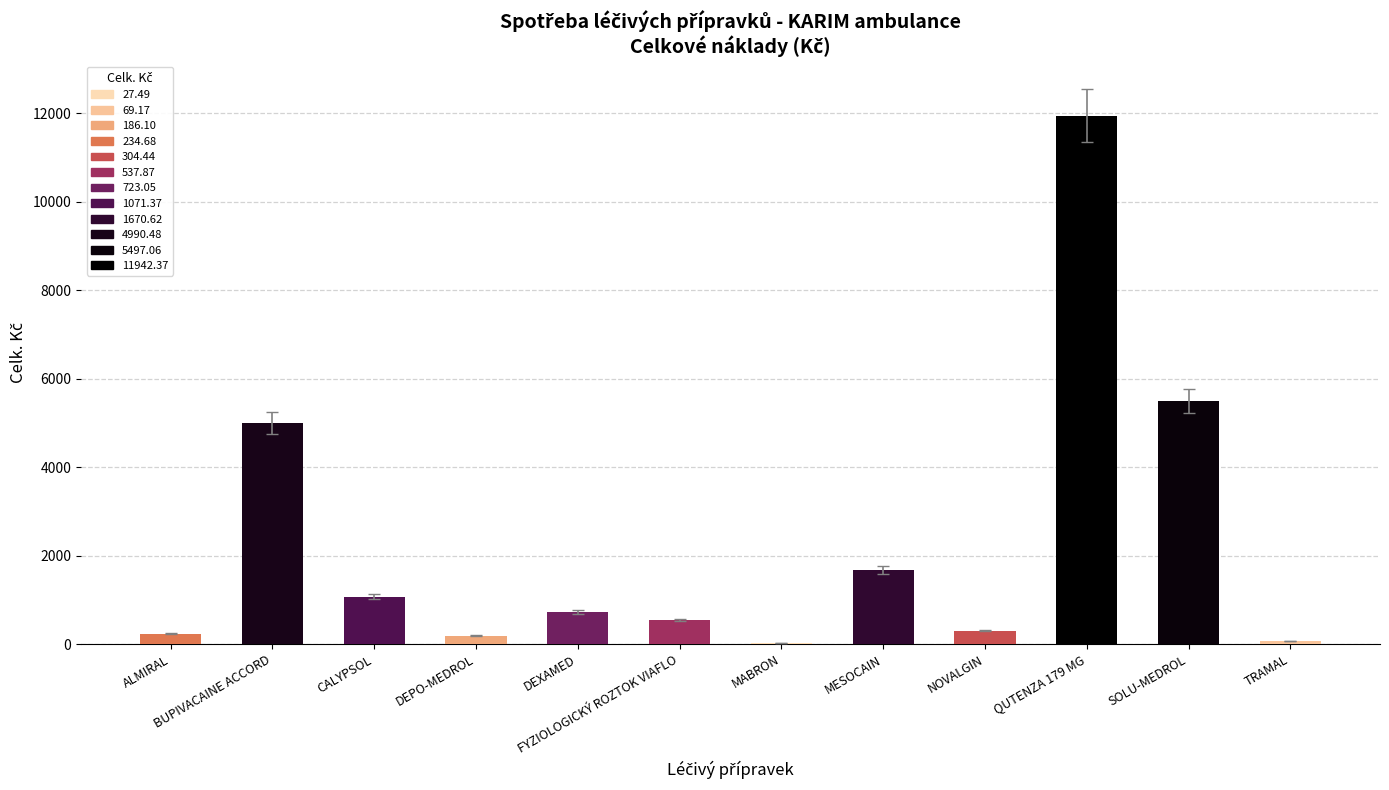

How many series are shown in this chart?

1